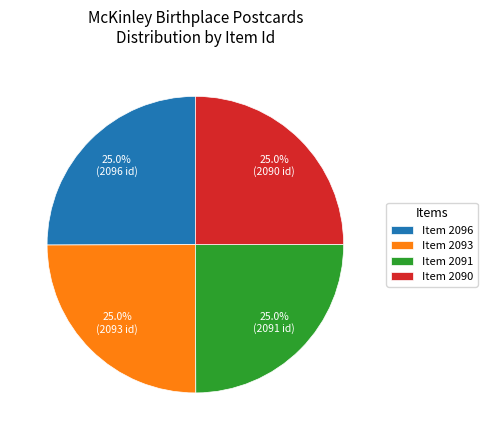

What portion of the pie excludes Item 2090?

75.0%